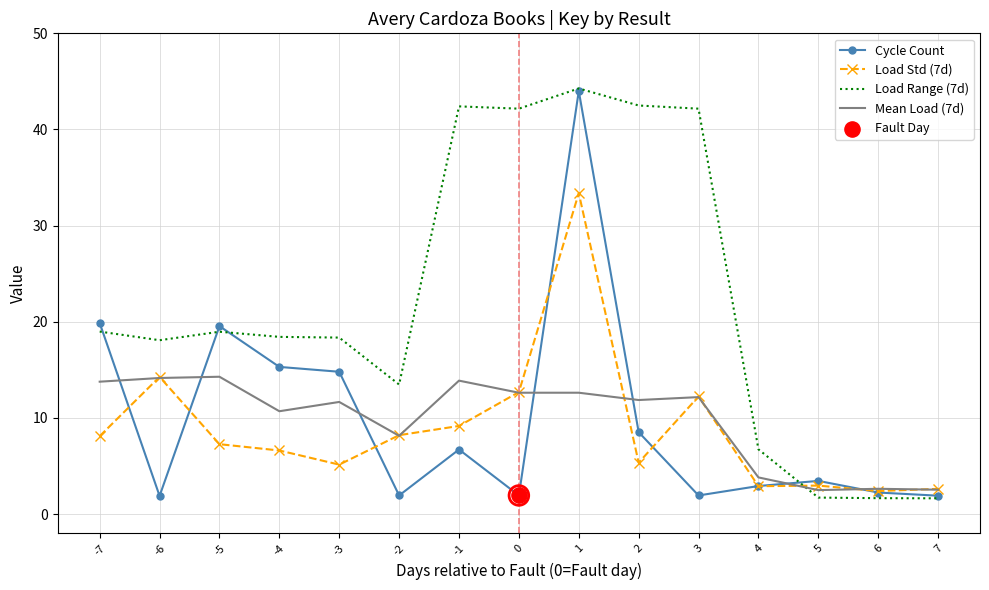

Which series changed the most between -6 and 6?

Load Range (7d)